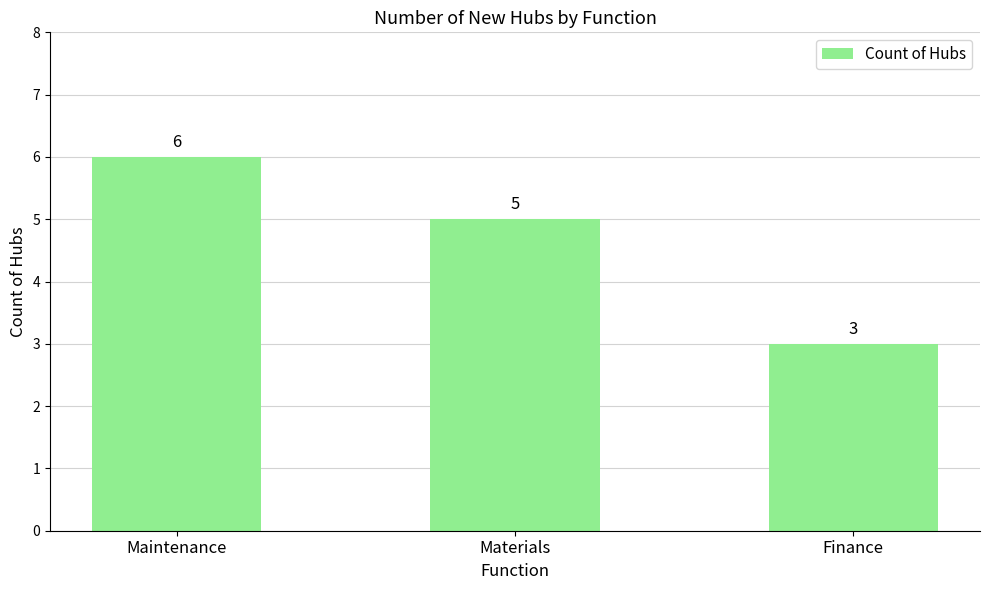

What is the greatest value displayed?

6